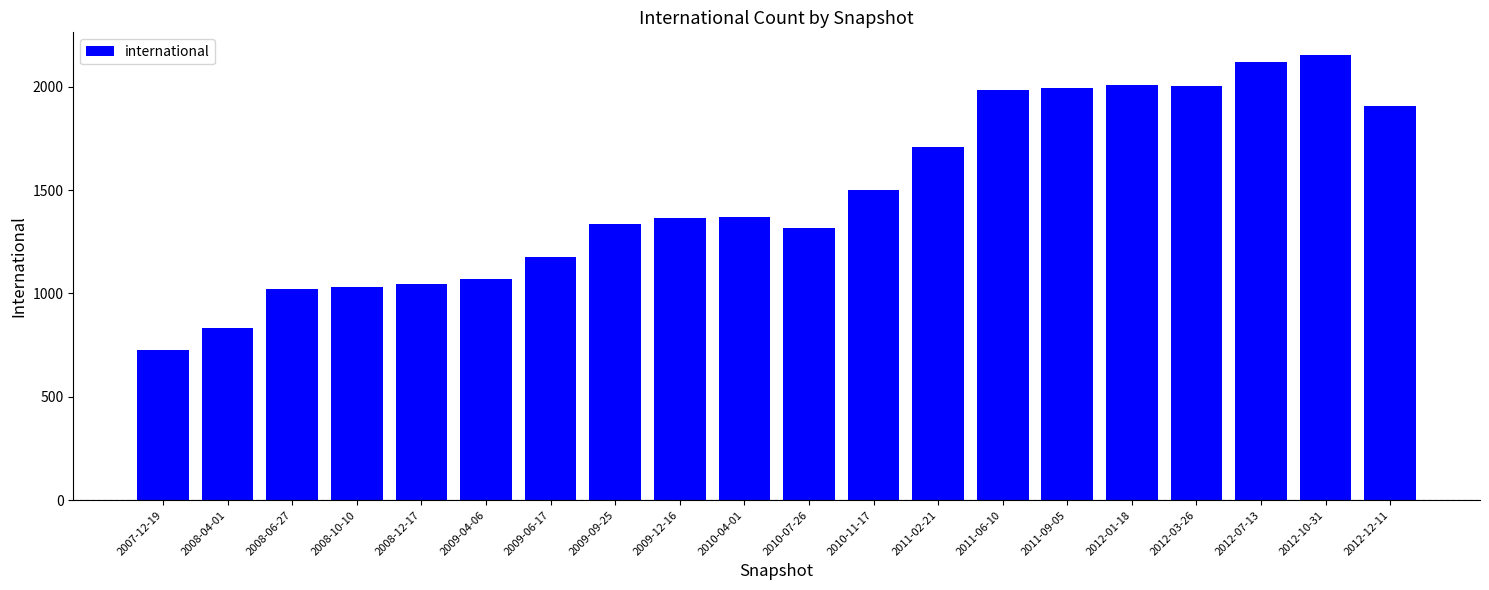

How many series are shown in this chart?

1